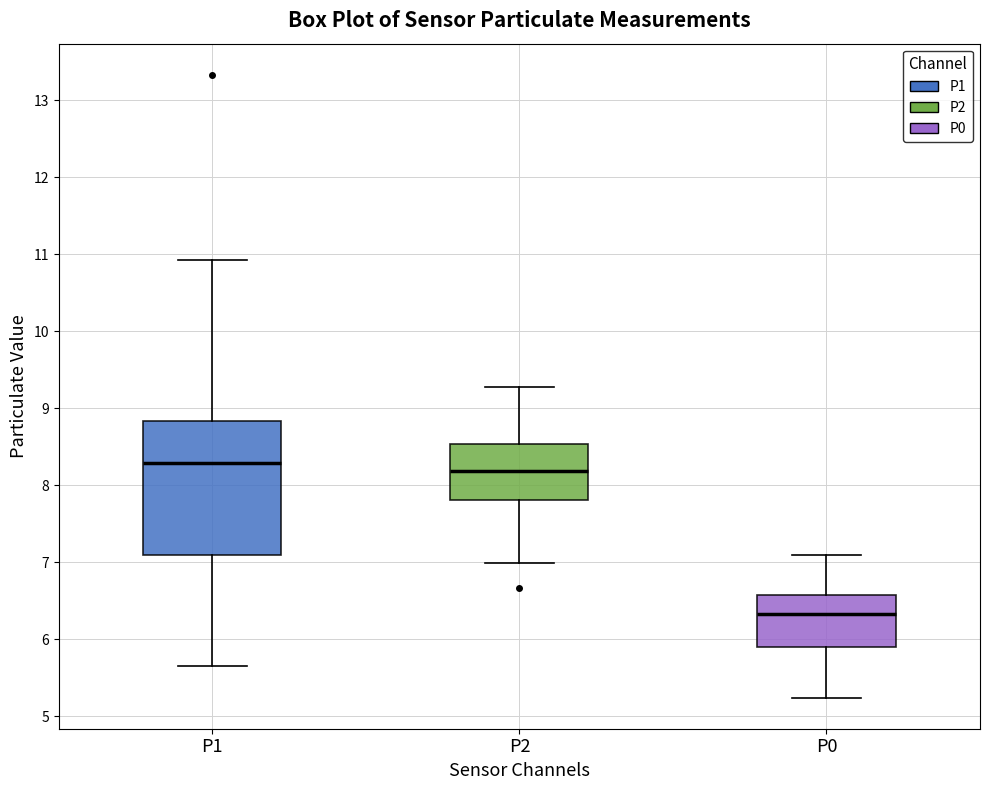

Where is the lower edge of the box for P0 on the y-axis? The values are not printed on the chart, so give them approximately, as read against the axis.

5.9